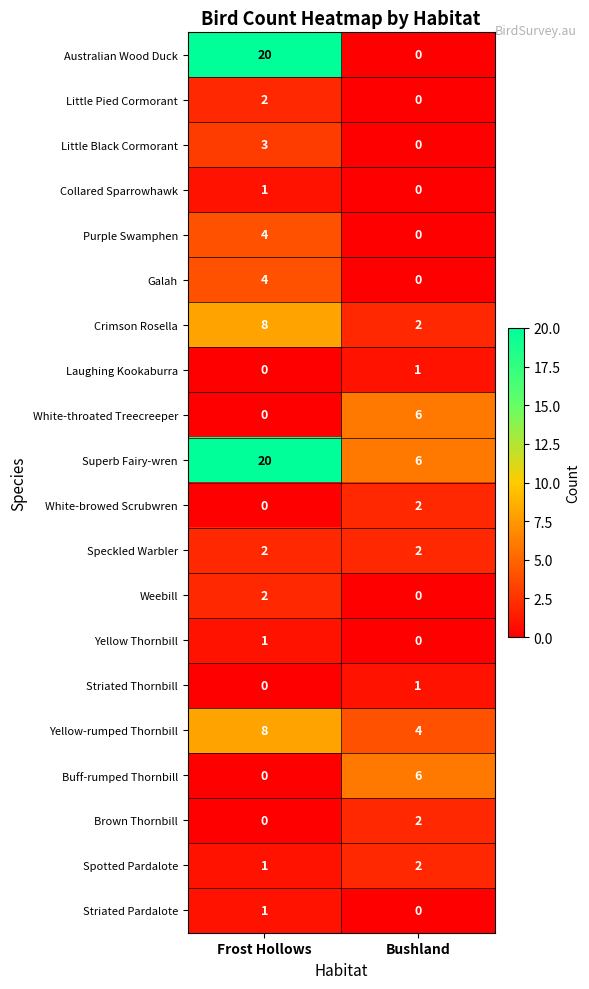

At how many categories does at least one series exceed 19?

1